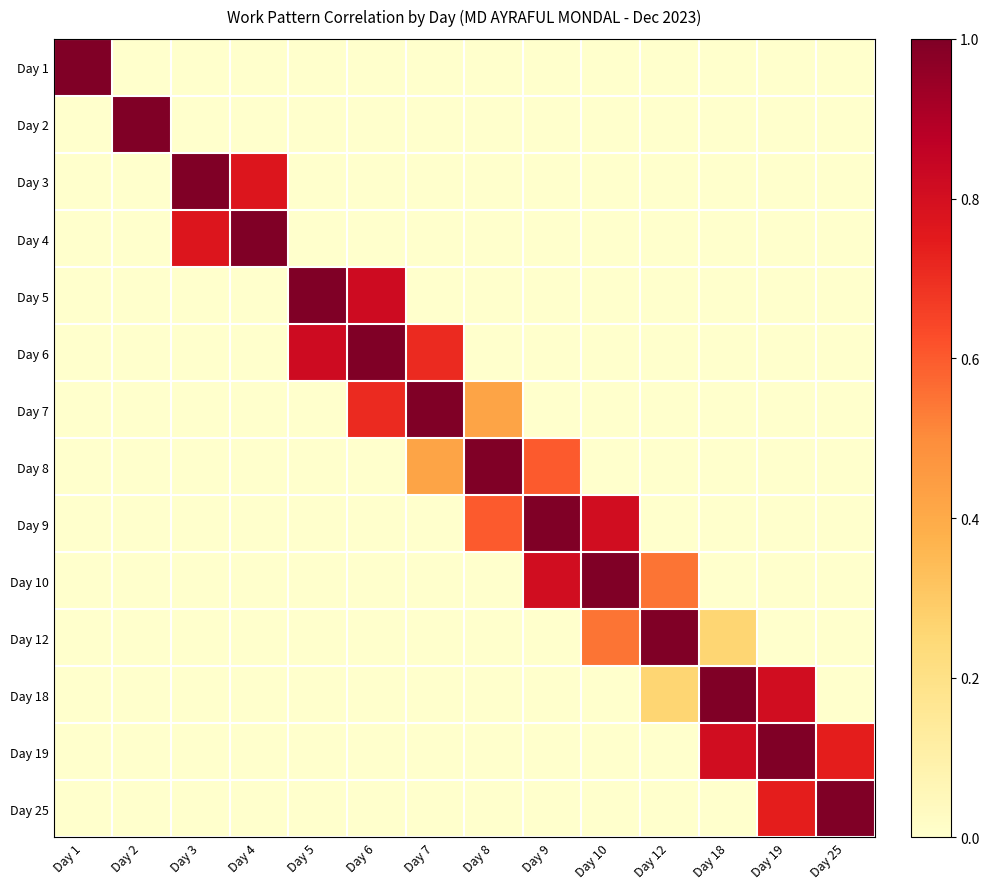

Reading left to right, what are all the values shown in this chart?

Day 1: Day 1=1.0	Day 2=0.0	Day 3=0.0	Day 4=0.0	Day 5=0.0	Day 6=0.0	Day 7=0.0	Day 8=0.0	Day 9=0.0	Day 10=0.0	Day 12=0.0	Day 18=0.0	Day 19=0.0	Day 25=0.0
Day 2: Day 1=0.0	Day 2=1.0	Day 3=0.0	Day 4=0.0	Day 5=0.0	Day 6=0.0	Day 7=0.0	Day 8=0.0	Day 9=0.0	Day 10=0.0	Day 12=0.0	Day 18=0.0	Day 19=0.0	Day 25=0.0
Day 3: Day 1=0.0	Day 2=0.0	Day 3=1.0	Day 4=0.8	Day 5=0.0	Day 6=0.0	Day 7=0.0	Day 8=0.0	Day 9=0.0	Day 10=0.0	Day 12=0.0	Day 18=0.0	Day 19=0.0	Day 25=0.0
Day 4: Day 1=0.0	Day 2=0.0	Day 3=0.8	Day 4=1.0	Day 5=0.0	Day 6=0.0	Day 7=0.0	Day 8=0.0	Day 9=0.0	Day 10=0.0	Day 12=0.0	Day 18=0.0	Day 19=0.0	Day 25=0.0
Day 5: Day 1=0.0	Day 2=0.0	Day 3=0.0	Day 4=0.0	Day 5=1.0	Day 6=0.8	Day 7=0.0	Day 8=0.0	Day 9=0.0	Day 10=0.0	Day 12=0.0	Day 18=0.0	Day 19=0.0	Day 25=0.0
Day 6: Day 1=0.0	Day 2=0.0	Day 3=0.0	Day 4=0.0	Day 5=0.8	Day 6=1.0	Day 7=0.7	Day 8=0.0	Day 9=0.0	Day 10=0.0	Day 12=0.0	Day 18=0.0	Day 19=0.0	Day 25=0.0
Day 7: Day 1=0.0	Day 2=0.0	Day 3=0.0	Day 4=0.0	Day 5=0.0	Day 6=0.7	Day 7=1.0	Day 8=0.4	Day 9=0.0	Day 10=0.0	Day 12=0.0	Day 18=0.0	Day 19=0.0	Day 25=0.0
Day 8: Day 1=0.0	Day 2=0.0	Day 3=0.0	Day 4=0.0	Day 5=0.0	Day 6=0.0	Day 7=0.4	Day 8=1.0	Day 9=0.6	Day 10=0.0	Day 12=0.0	Day 18=0.0	Day 19=0.0	Day 25=0.0
Day 9: Day 1=0.0	Day 2=0.0	Day 3=0.0	Day 4=0.0	Day 5=0.0	Day 6=0.0	Day 7=0.0	Day 8=0.6	Day 9=1.0	Day 10=0.8	Day 12=0.0	Day 18=0.0	Day 19=0.0	Day 25=0.0
Day 10: Day 1=0.0	Day 2=0.0	Day 3=0.0	Day 4=0.0	Day 5=0.0	Day 6=0.0	Day 7=0.0	Day 8=0.0	Day 9=0.8	Day 10=1.0	Day 12=0.6	Day 18=0.0	Day 19=0.0	Day 25=0.0
Day 12: Day 1=0.0	Day 2=0.0	Day 3=0.0	Day 4=0.0	Day 5=0.0	Day 6=0.0	Day 7=0.0	Day 8=0.0	Day 9=0.0	Day 10=0.6	Day 12=1.0	Day 18=0.3	Day 19=0.0	Day 25=0.0
Day 18: Day 1=0.0	Day 2=0.0	Day 3=0.0	Day 4=0.0	Day 5=0.0	Day 6=0.0	Day 7=0.0	Day 8=0.0	Day 9=0.0	Day 10=0.0	Day 12=0.3	Day 18=1.0	Day 19=0.8	Day 25=0.0
Day 19: Day 1=0.0	Day 2=0.0	Day 3=0.0	Day 4=0.0	Day 5=0.0	Day 6=0.0	Day 7=0.0	Day 8=0.0	Day 9=0.0	Day 10=0.0	Day 12=0.0	Day 18=0.8	Day 19=1.0	Day 25=0.7
Day 25: Day 1=0.0	Day 2=0.0	Day 3=0.0	Day 4=0.0	Day 5=0.0	Day 6=0.0	Day 7=0.0	Day 8=0.0	Day 9=0.0	Day 10=0.0	Day 12=0.0	Day 18=0.0	Day 19=0.7	Day 25=1.0